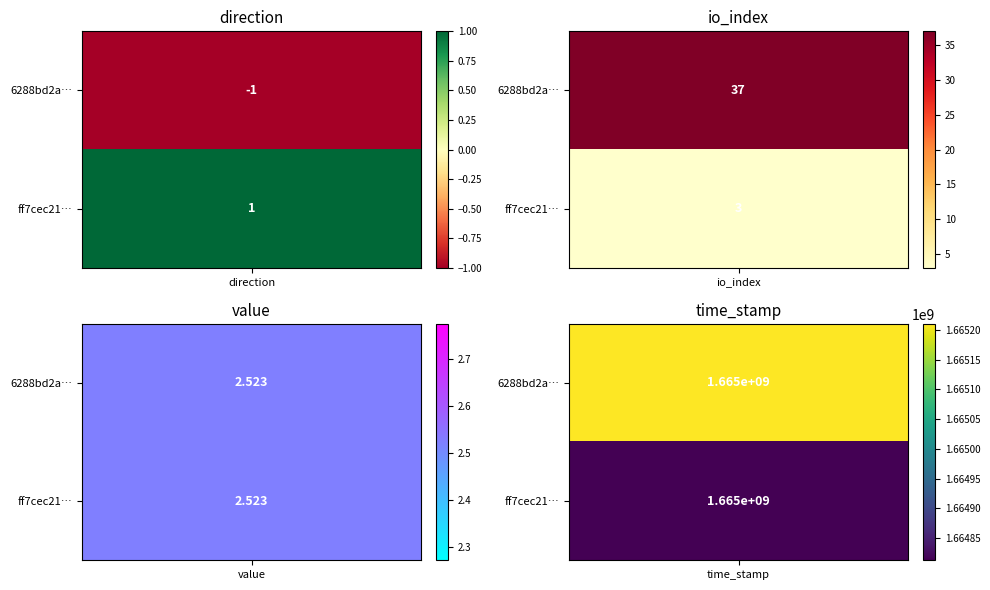

At time_stamp, list the series in order from largest to smallest.

6288bd2a1366f367cfb4b32eaa7d9ca31ae5ef3, ff7cec21af339a6cbe65e13ff89267fe100638e